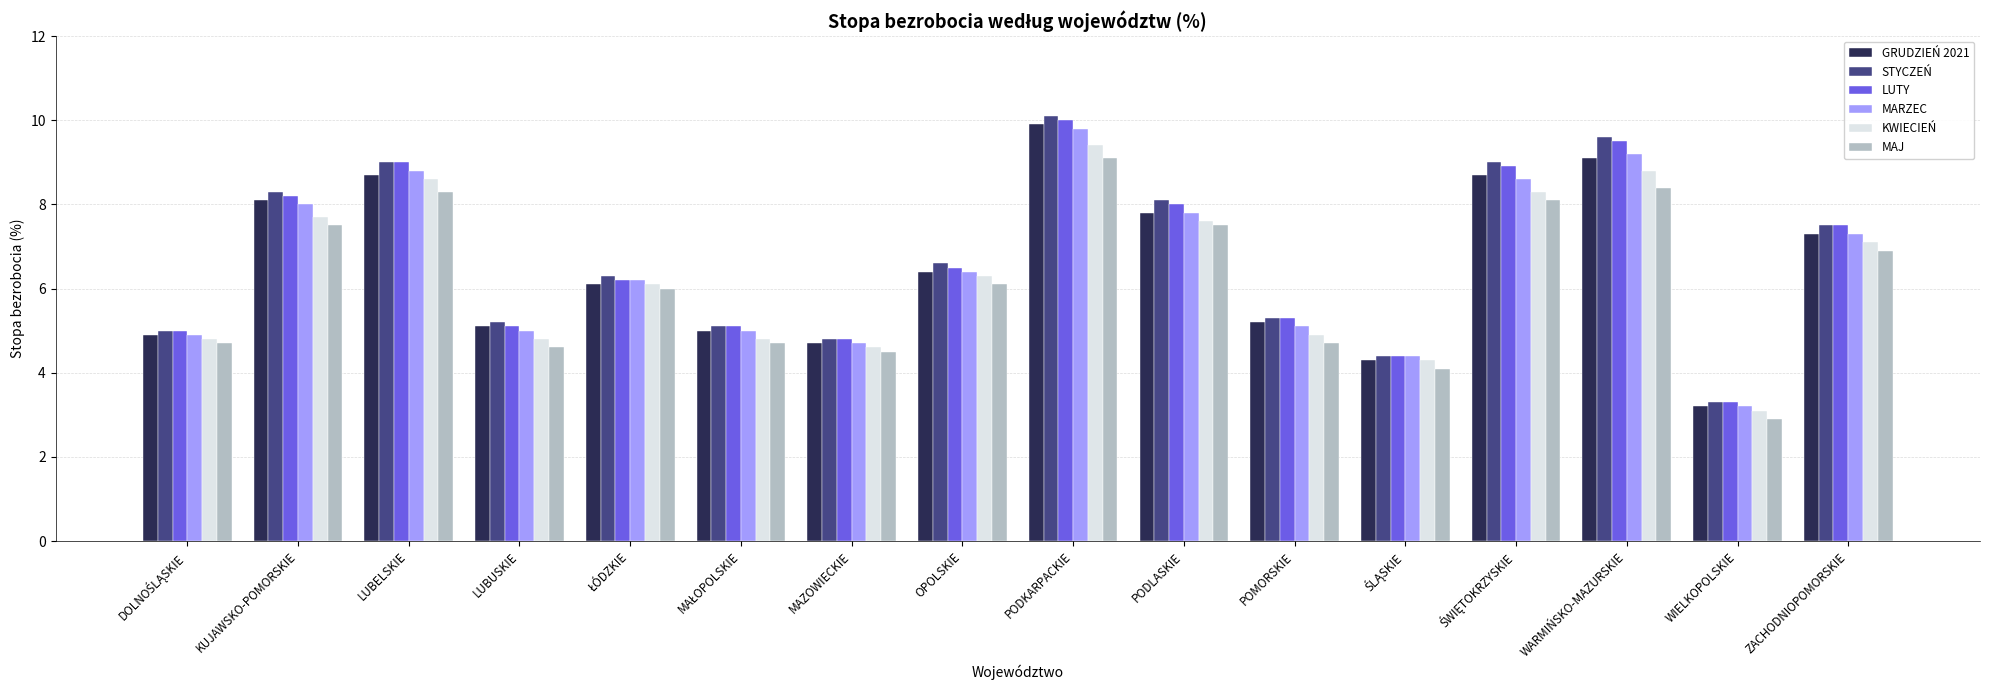

Count the number of categories in the chart.

16